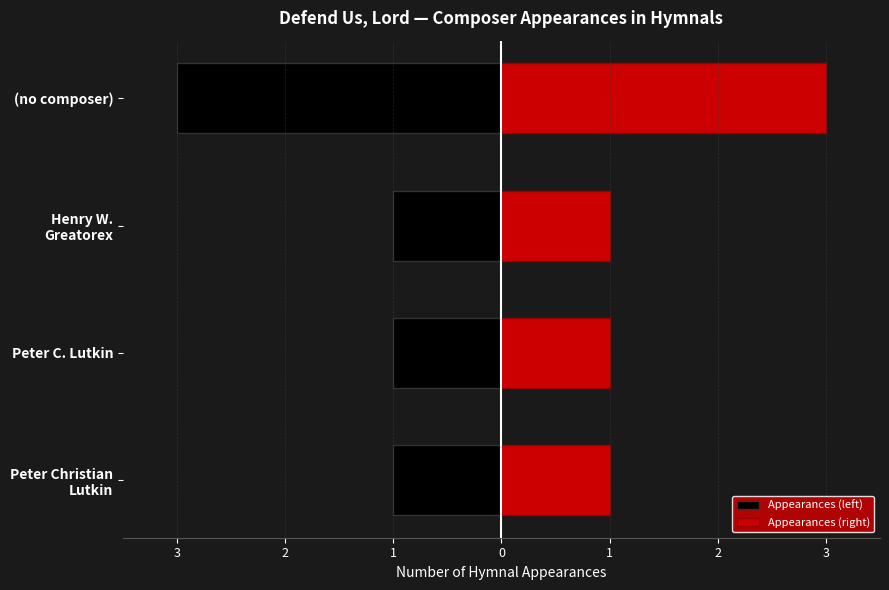

How many bars are there in total?

8